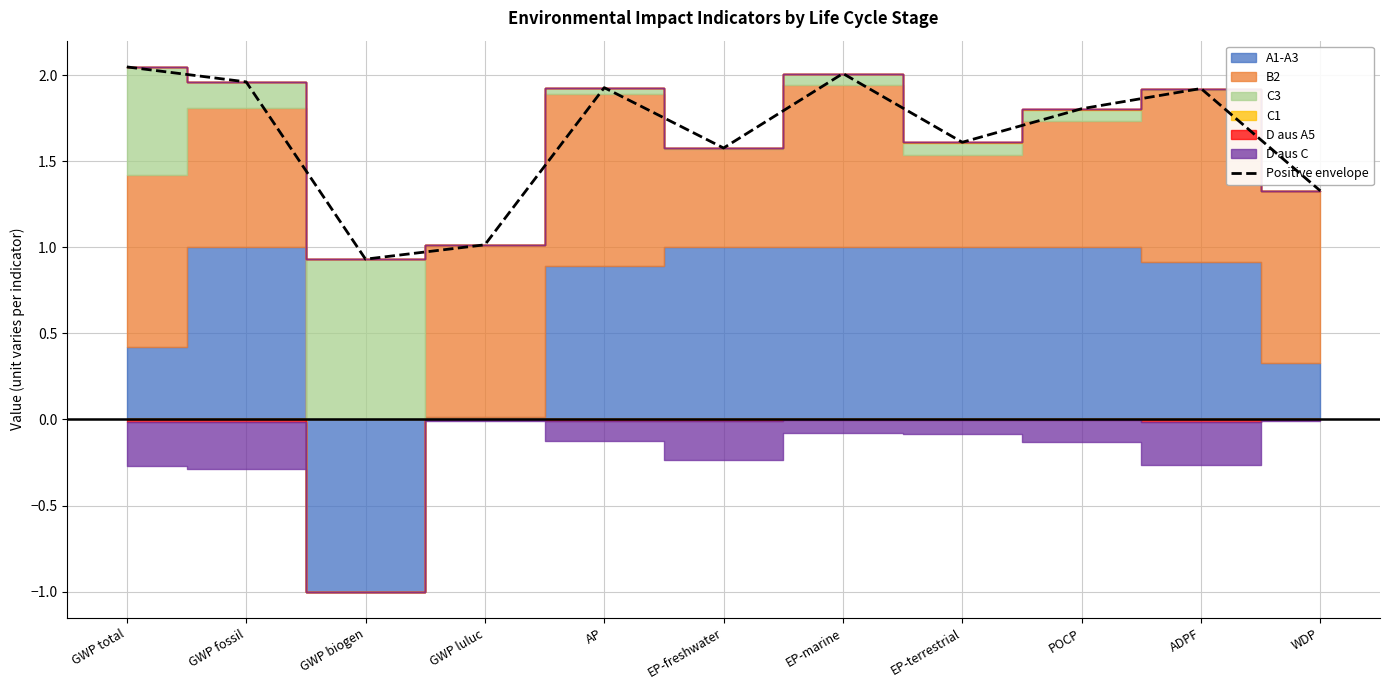

What is the label of the 9th point from the left?

POCP